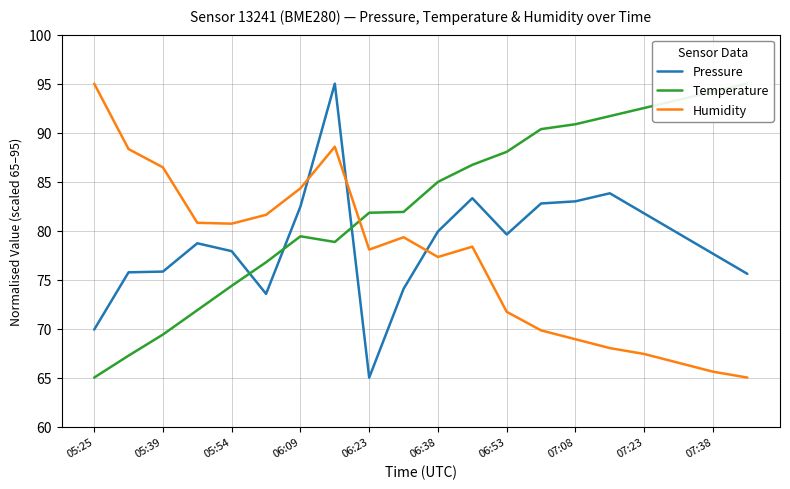

What is the value of the Pressure point at the 2nd from the left?

75.7